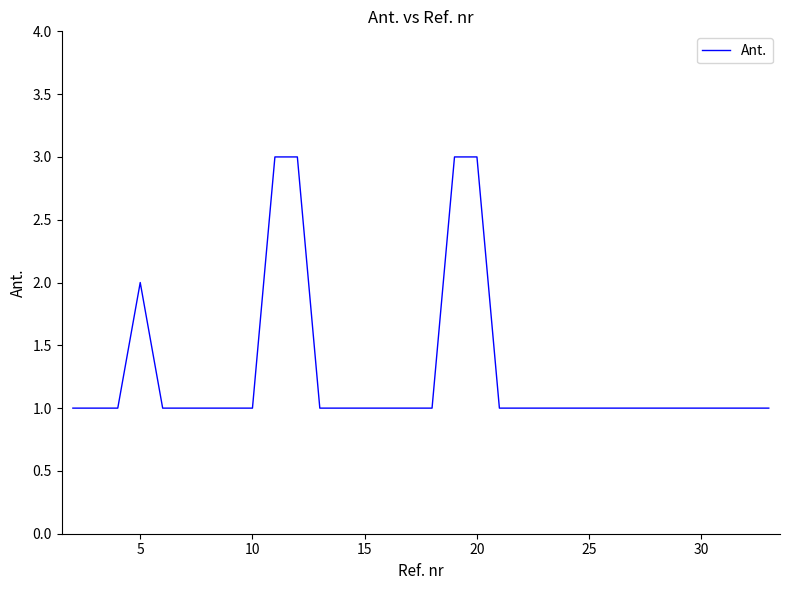

How many interior local peaks (higher than both neighbors) does the data have?

1